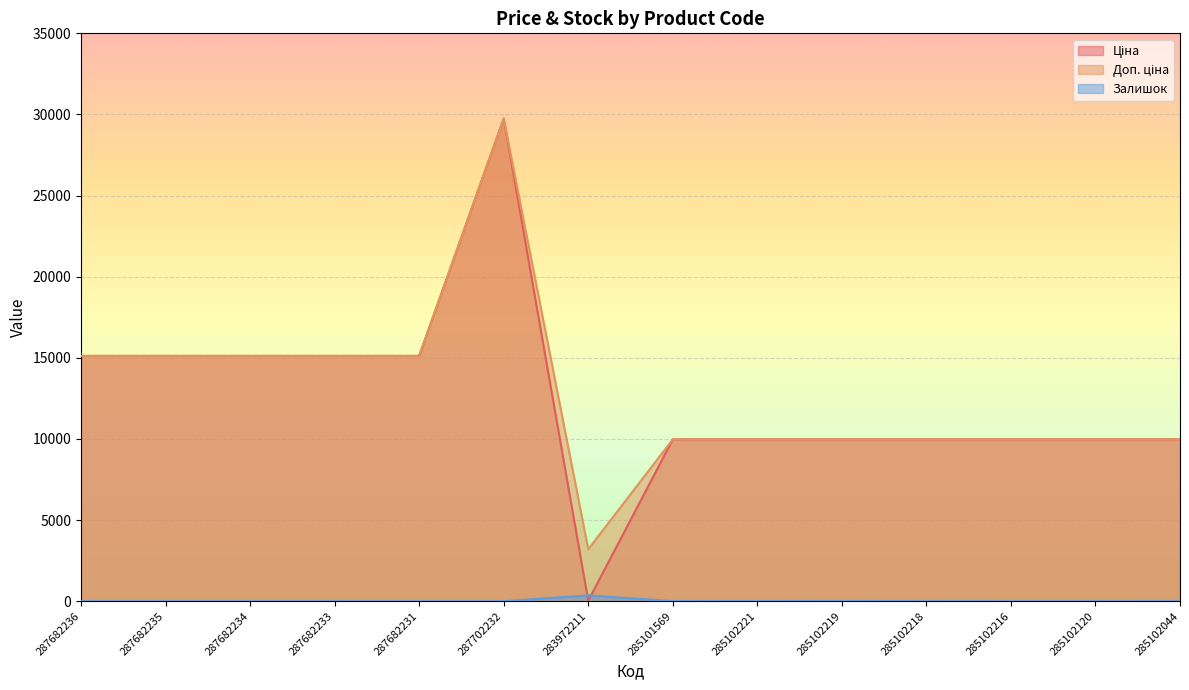

Which has a higher value, 285102044 or 285102218?

285102044